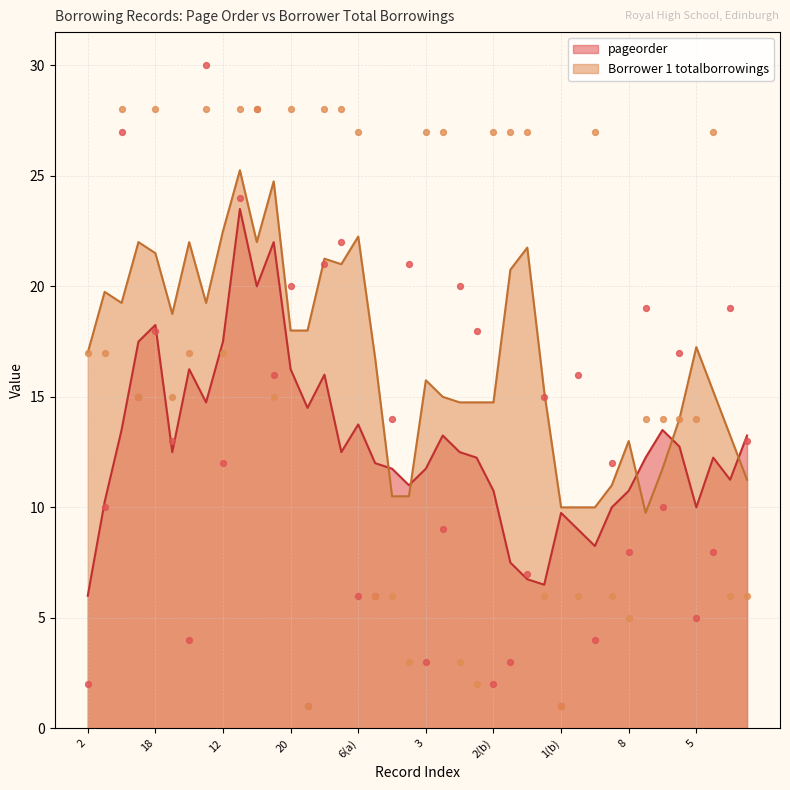

Which series has the largest total across all categories?

Borrower 1 totalborrowings